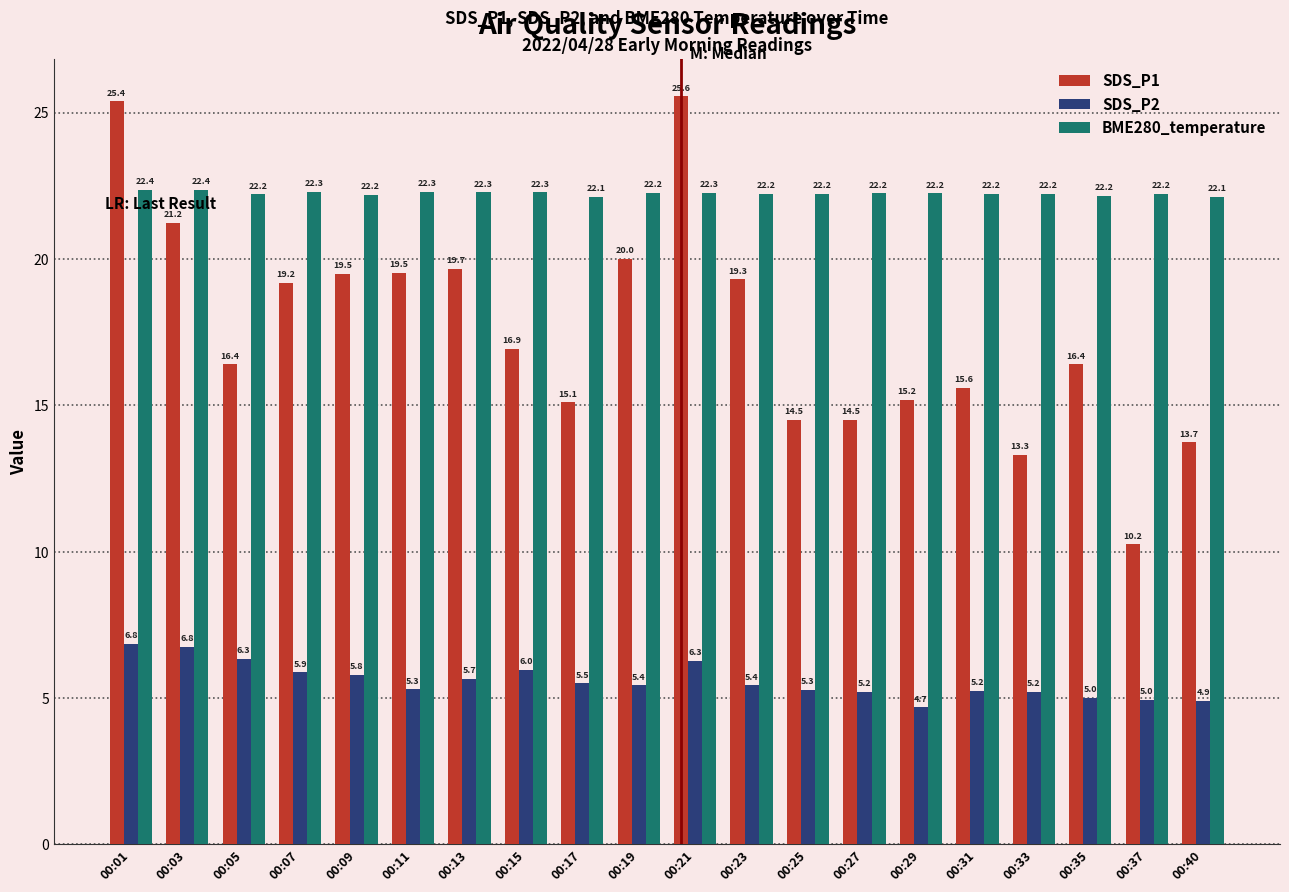

Between 00:07 and 00:40, which series saw the biggest shift?

SDS_P1